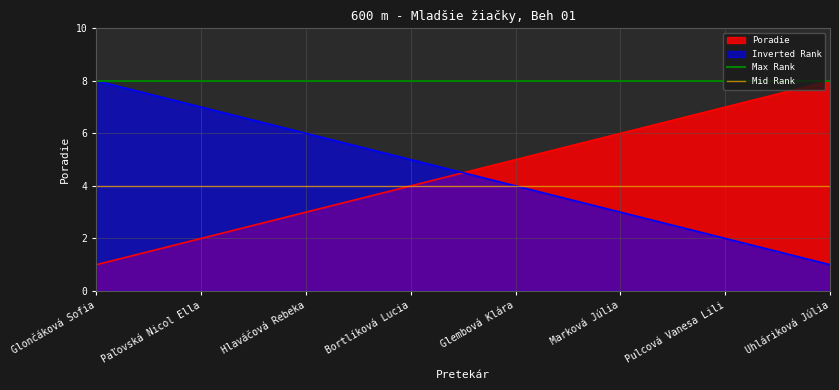

How many lines are shown in the chart?

2